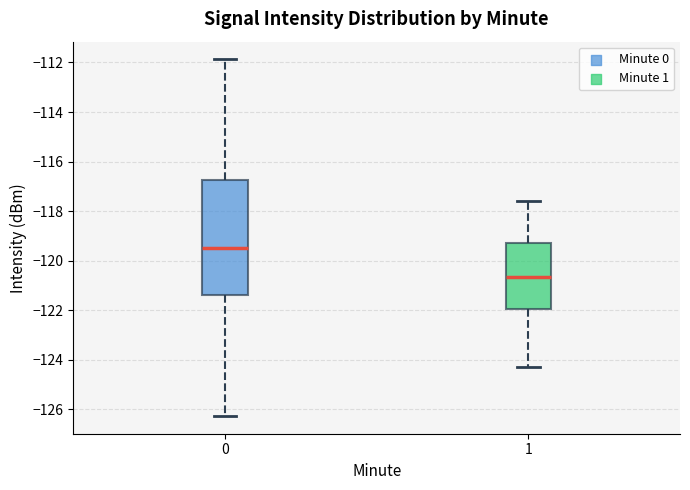

Comparing the boxes themselves (not the whiskers), which one is the tallest?

0